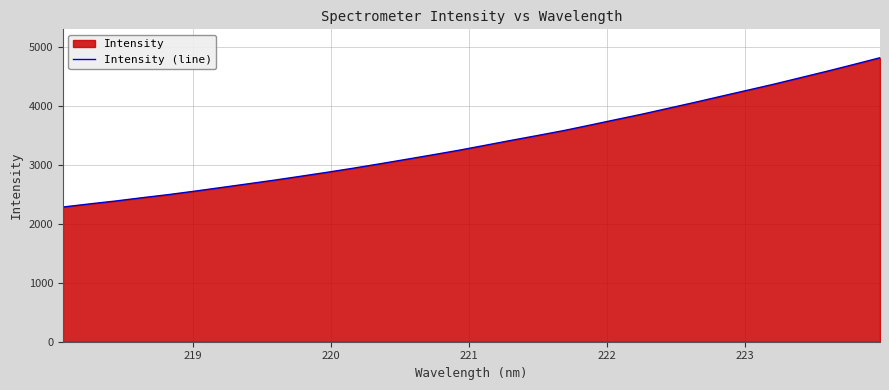

Does the chart display data point markers on the line(s)?

No